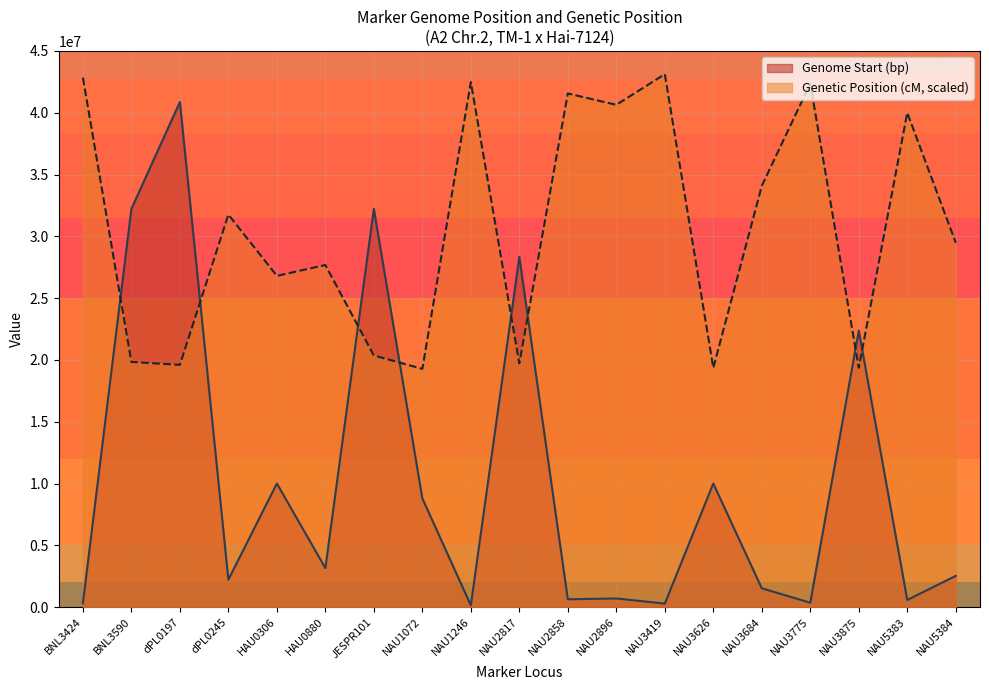

The value of Genetic Position (cM) at NAU2896 is 40640000.0. True or false?

True